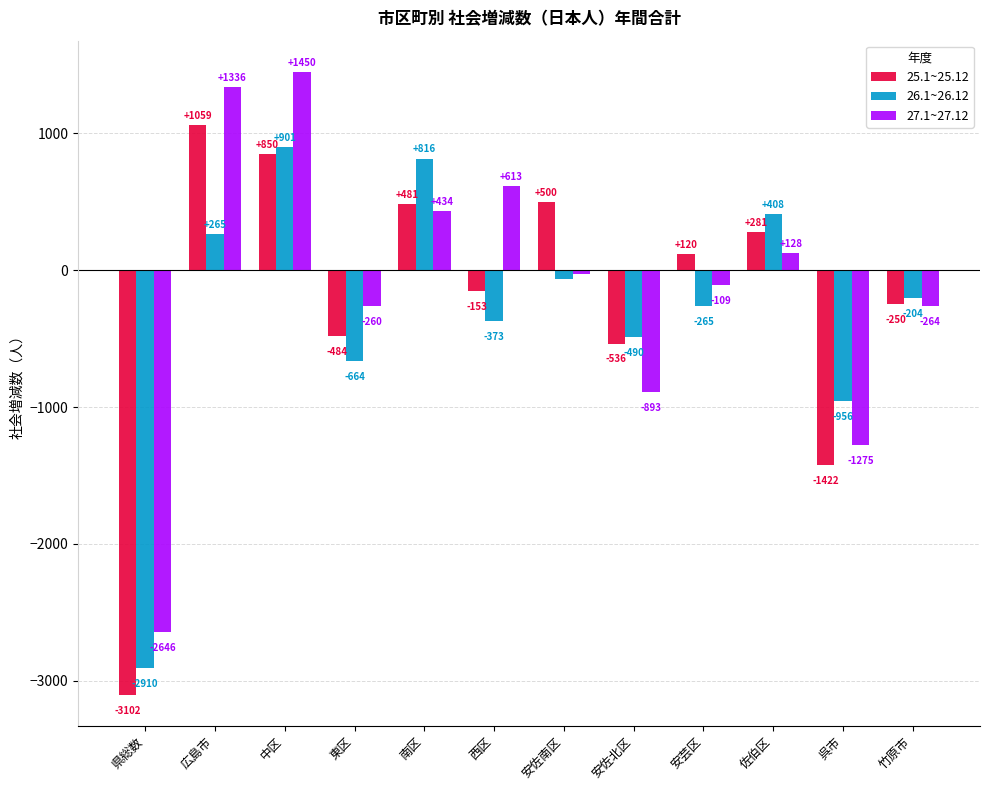

Count the number of categories in the chart.

12